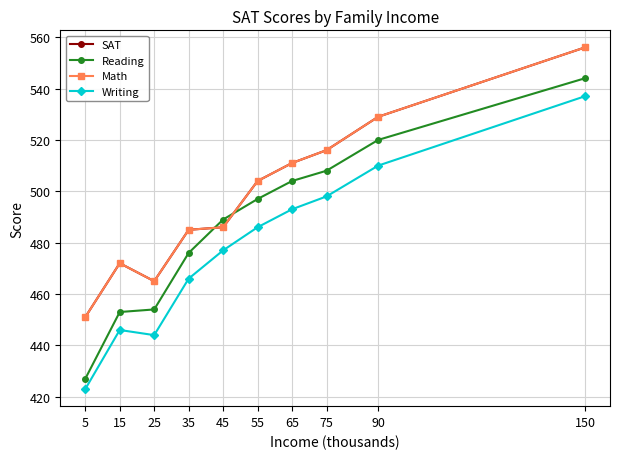

True or false: Reading has more than 2 points higher than both neighbors.

False